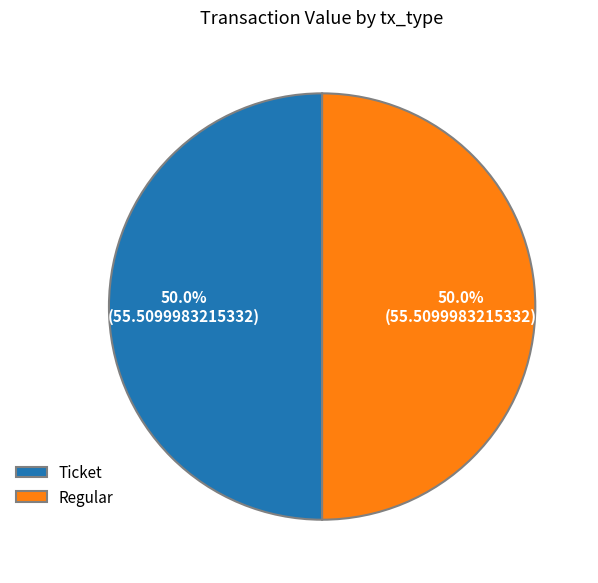

To the nearest percent, what is the difference between the largest and smallest slice percentages?

0%